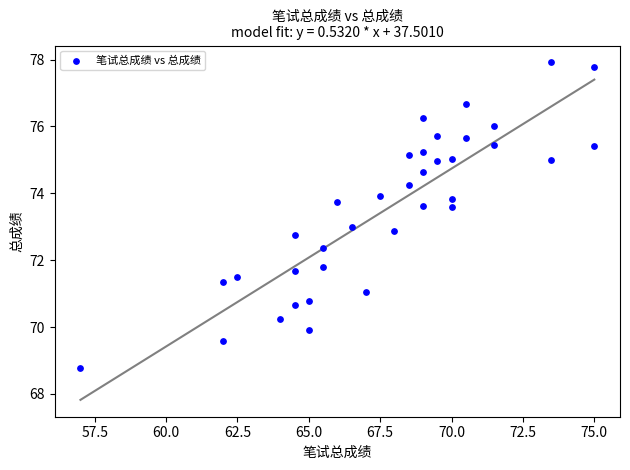

What is the range of X values (max minus min)?

18.0